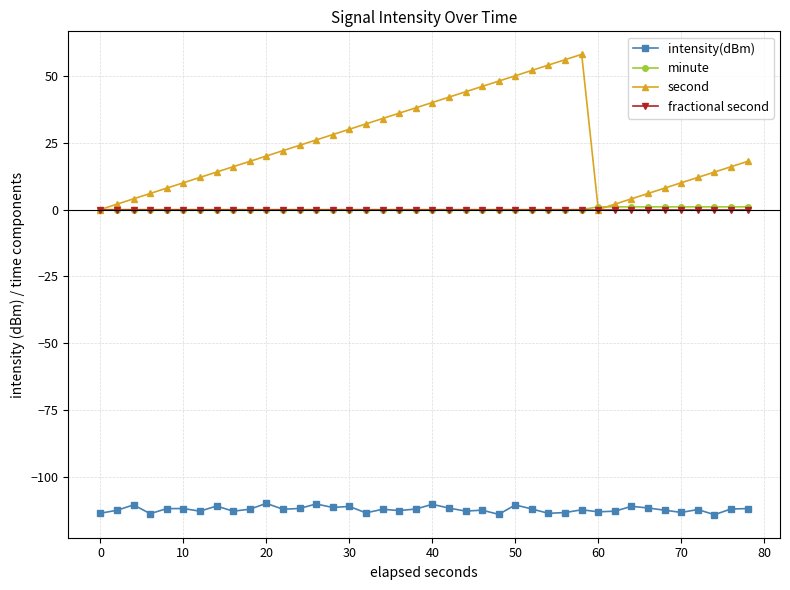

What is the greatest value displayed?

58.0